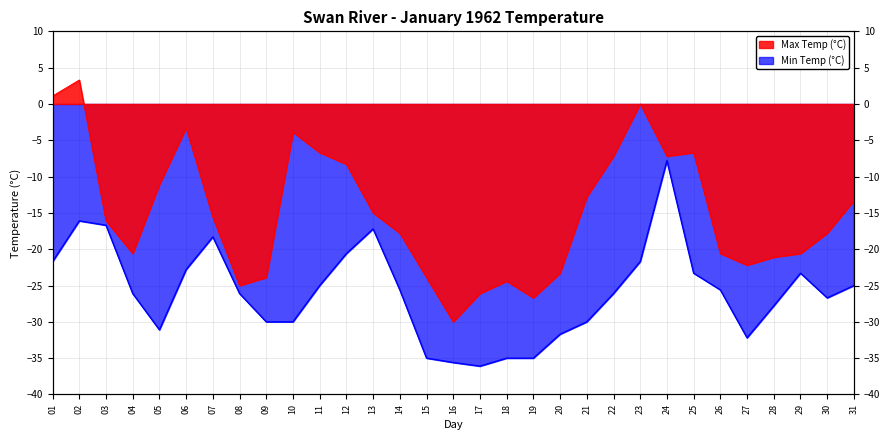

The value of Min Temp (°C) at 25 is -23.3. True or false?

True